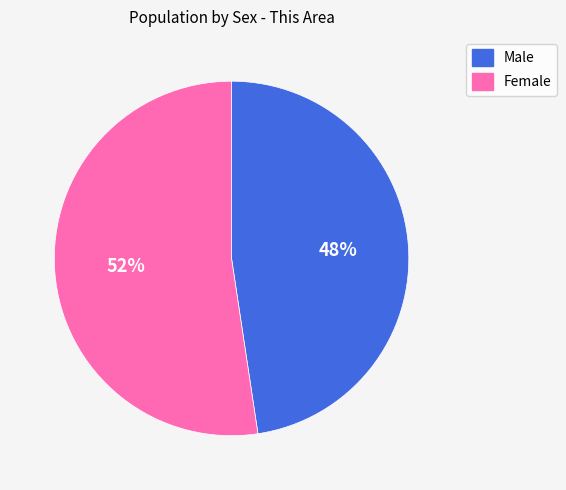

How many segments does this pie chart have?

2